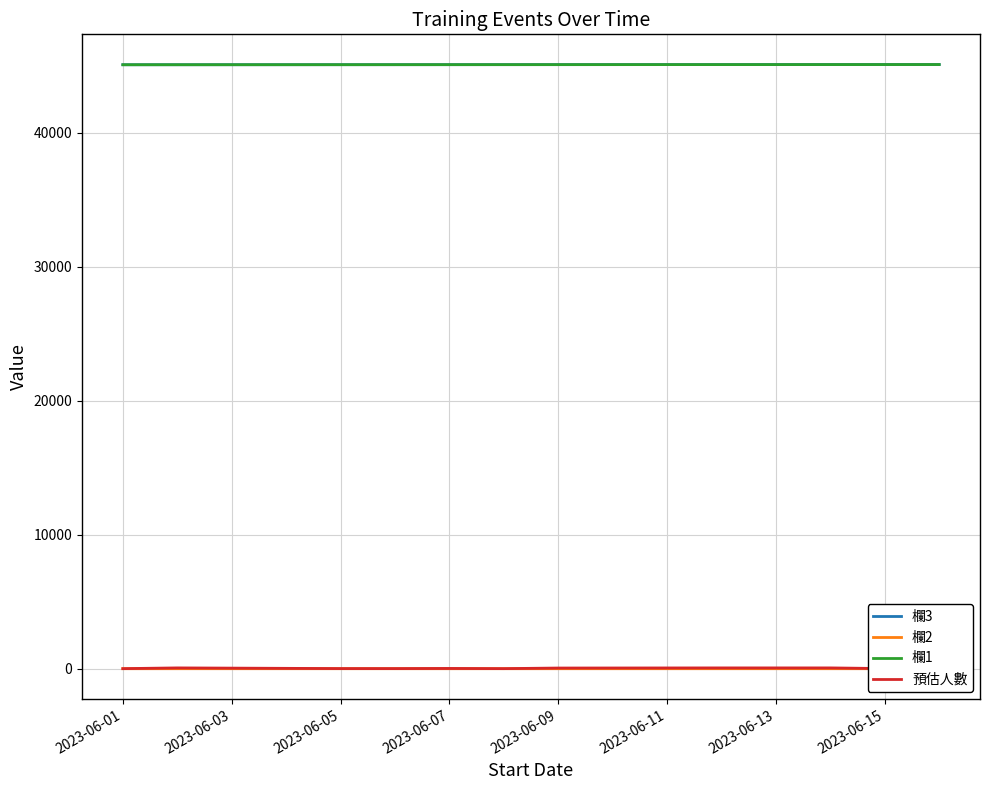

What is the maximum value for 欄3?

45093.3